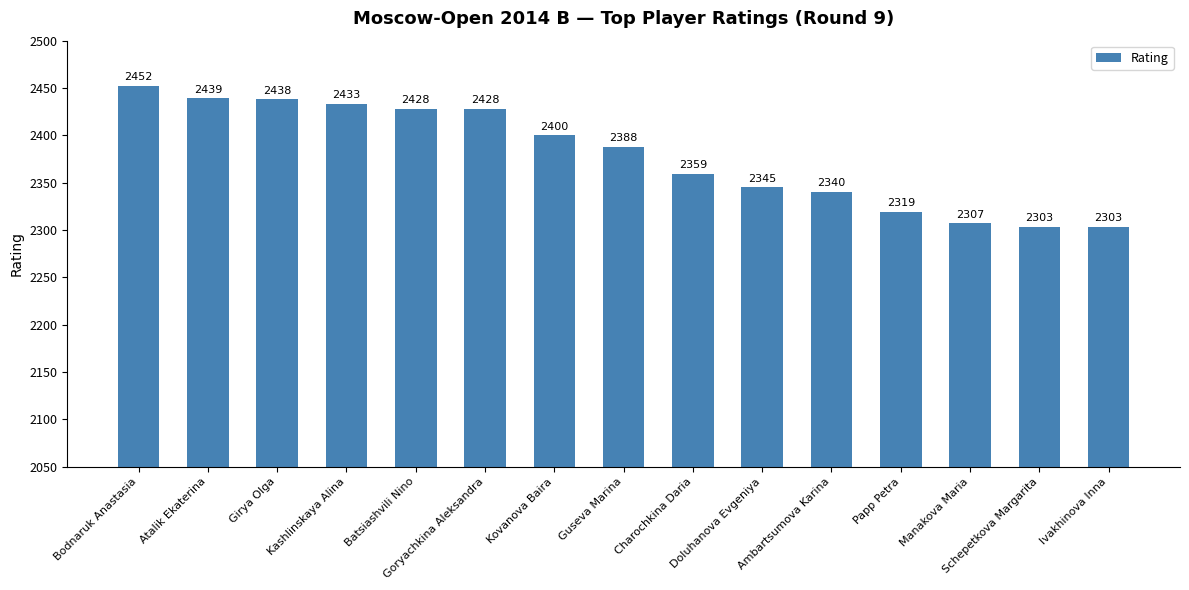

What is the minimum value shown in the chart?

2303